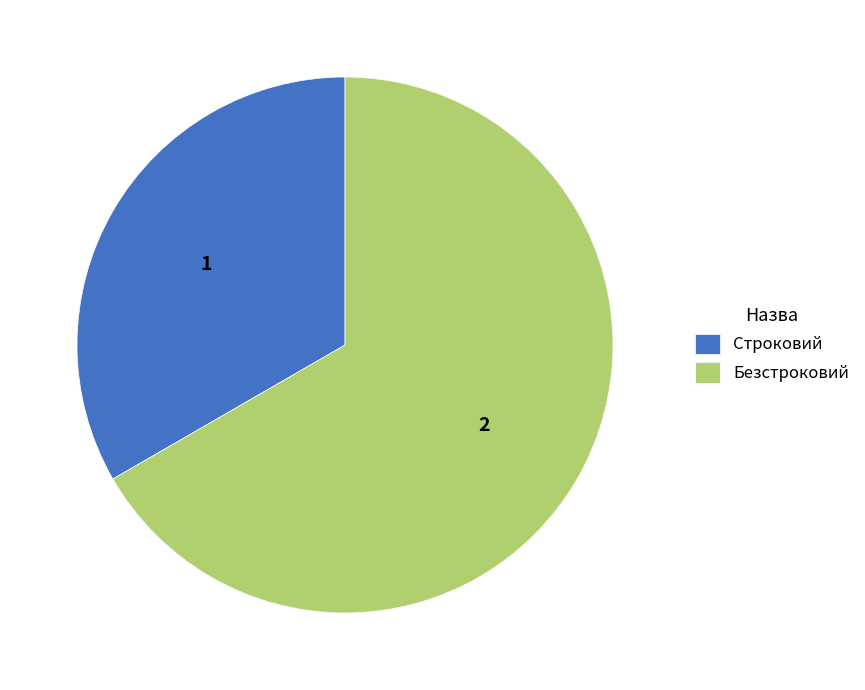

The Безстроковий slice represents 80% of the pie. True or false?

False